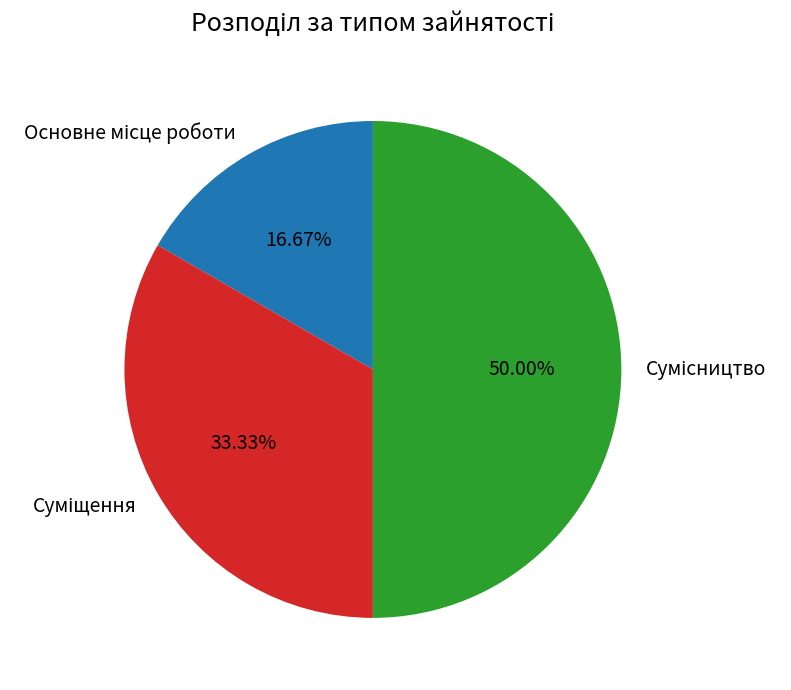

How many slices are in this pie chart?

3